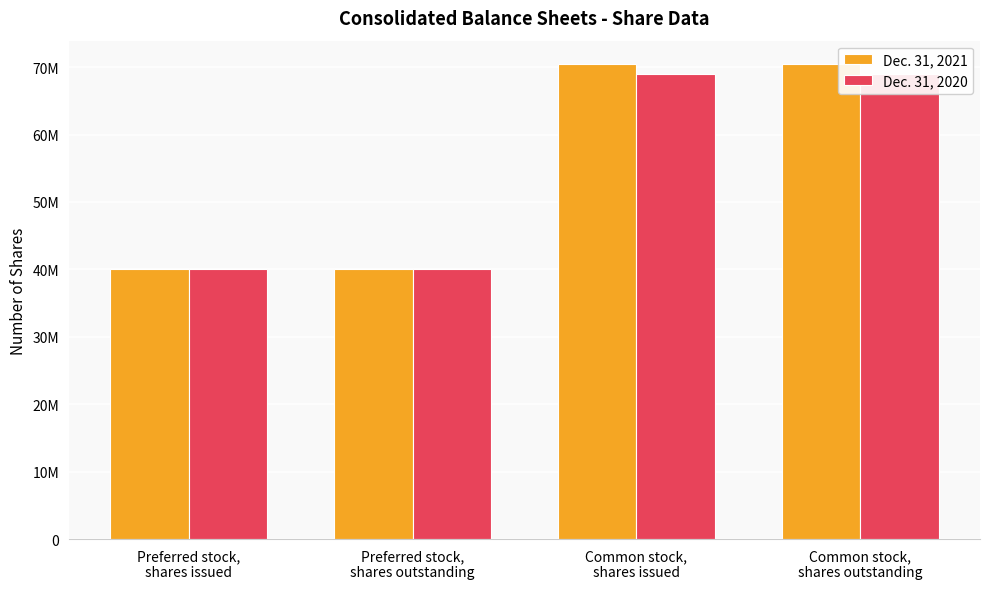

Is the value of Dec. 31, 2020 at Preferred stock,
shares outstanding greater than the value of Dec. 31, 2021 at Preferred stock,
shares issued?

No